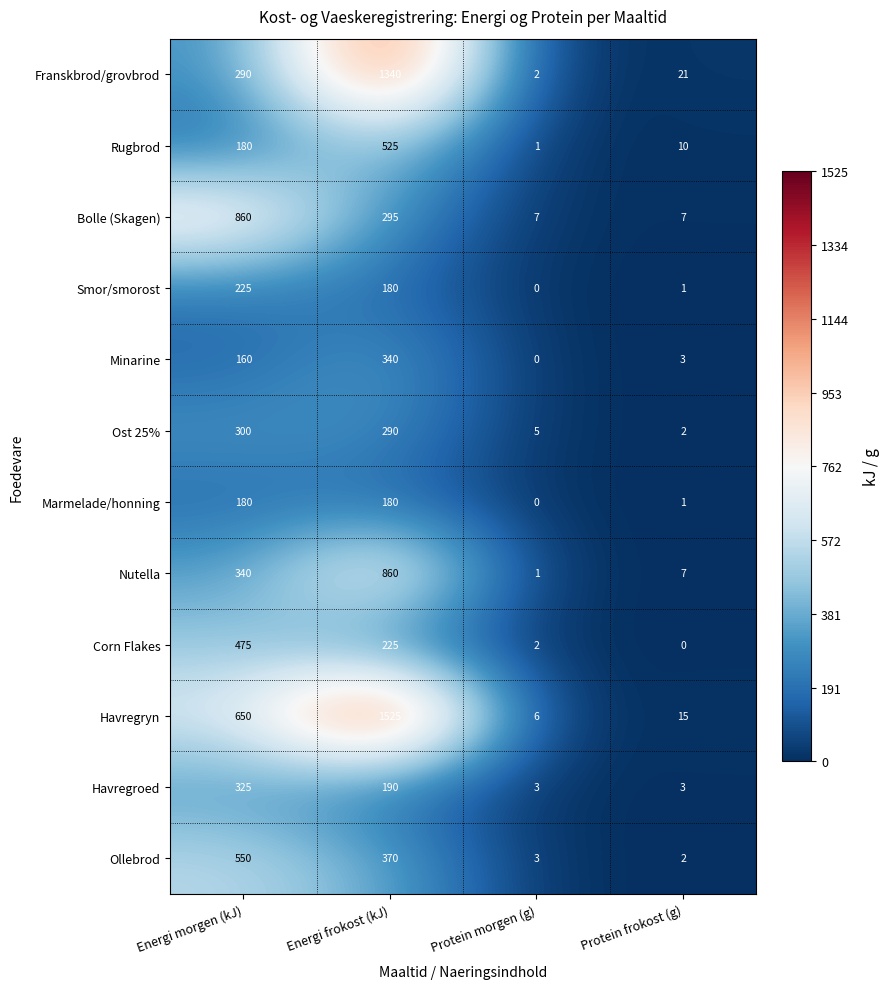

List the labels in order of Ost 25% value, largest first.

Energi morgen (kJ), Energi frokost (kJ), Protein morgen (g), Protein frokost (g)